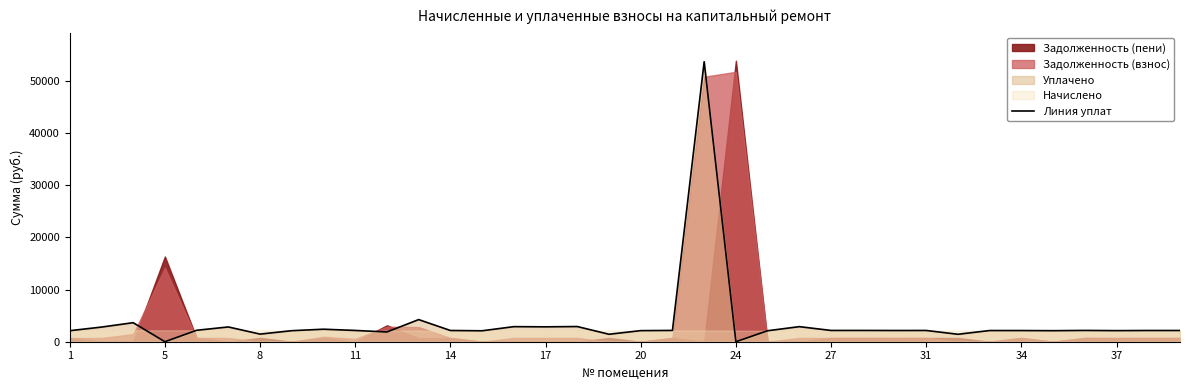

What is the maximum value for Линия уплат?

53674.8